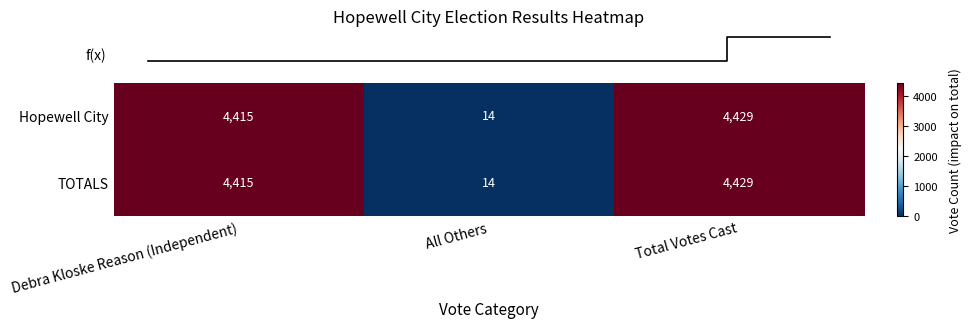

True or false: Hopewell City has a value of 7099 at Debra Kloske Reason (Independent).

False